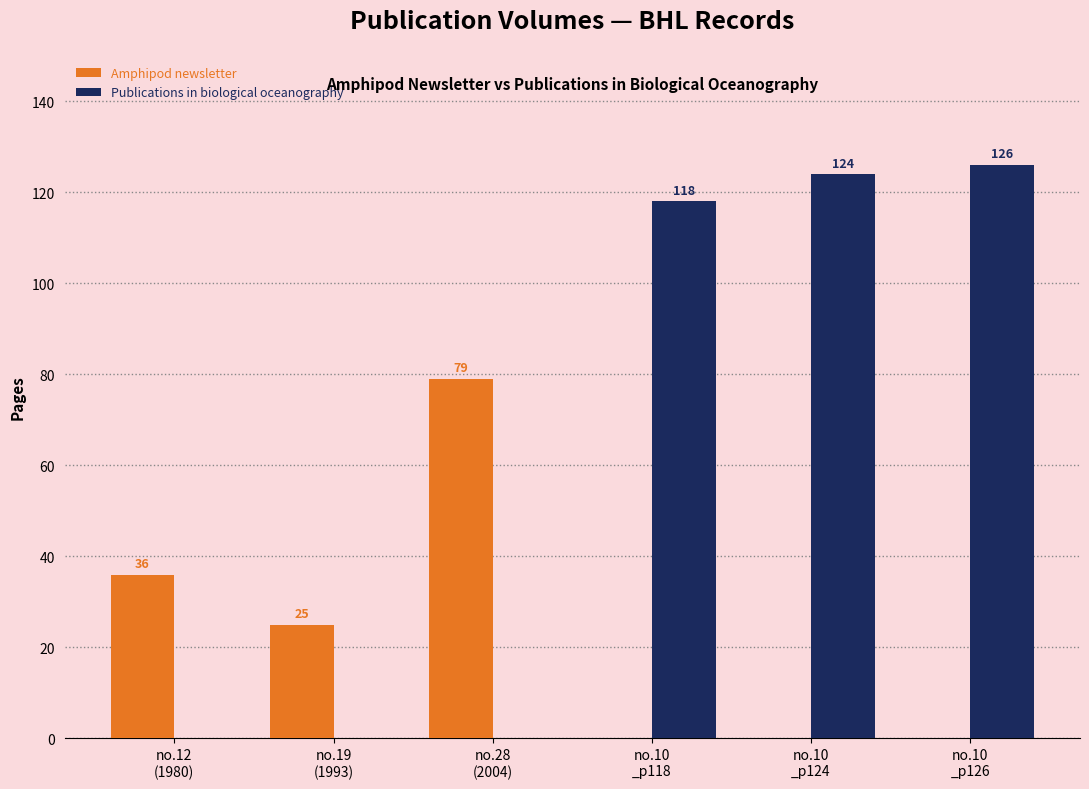

Where does the Amphipod newsletter series first go above 25?

no.12
(1980)